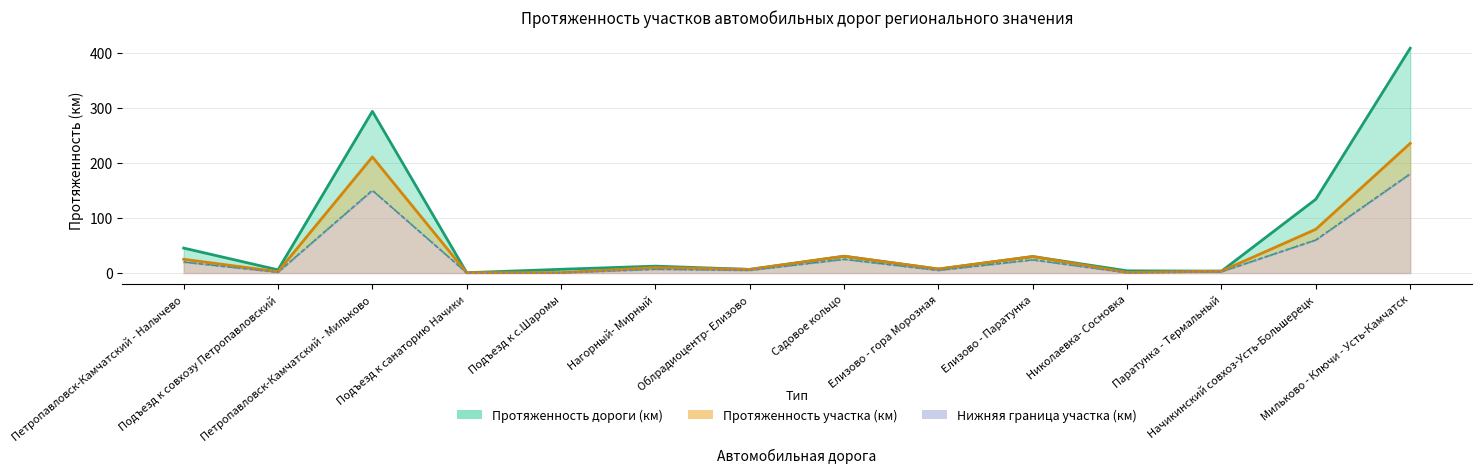

Reading right to left, list all the values displayed in this chart.

Протяженность дороги (км): Мильково - Ключи - Усть-Камчатск=408.0	Начикинский совхоз-Усть-Большерецк=134.0	Паратунка - Термальный=3.5	Николаевка- Сосновка=4.0	Елизово - Паратунка=29.9	Елизово - гора Морозная=7.3	Садовое кольцо=30.5	Облрадиоцентр- Елизово=6.6	Нагорный- Мирный=12.5	Подъезд к с.Шаромы=6.8	Подъезд к санаторию Начики=0.6	Петропавловск-Камчатский - Мильково=293.5	Подъезд к совхозу Петропавловский=5.8	Петропавловск-Камчатский - Налычево=45.3
Протяженность участка (км): Мильково - Ключи - Усть-Камчатск=235.3	Начикинский совхоз-Усть-Большерецк=79.5	Паратунка - Термальный=3.5	Николаевка- Сосновка=1.1	Елизово - Паратунка=29.9	Елизово - гора Морозная=7.3	Садовое кольцо=30.5	Облрадиоцентр- Елизово=6.6	Нагорный- Мирный=10.0	Подъезд к с.Шаромы=0.8	Подъезд к санаторию Начики=0.6	Петропавловск-Камчатский - Мильково=210.7	Подъезд к совхозу Петропавловский=2.6	Петропавловск-Камчатский - Налычево=25.0
Нижняя граница (км): Мильково - Ключи - Усть-Камчатск=180.0	Начикинский совхоз-Усть-Большерецк=60.0	Паратунка - Термальный=2.5	Николаевка- Сосновка=0.7	Елизово - Паратунка=24.0	Елизово - гора Морозная=5.0	Садовое кольцо=25.0	Облрадиоцентр- Елизово=5.0	Нагорный- Мирный=7.0	Подъезд к с.Шаромы=0.5	Подъезд к санаторию Начики=0.4	Петропавловск-Камчатский - Мильково=150.0	Подъезд к совхозу Петропавловский=1.5	Петропавловск-Камчатский - Налычево=20.0